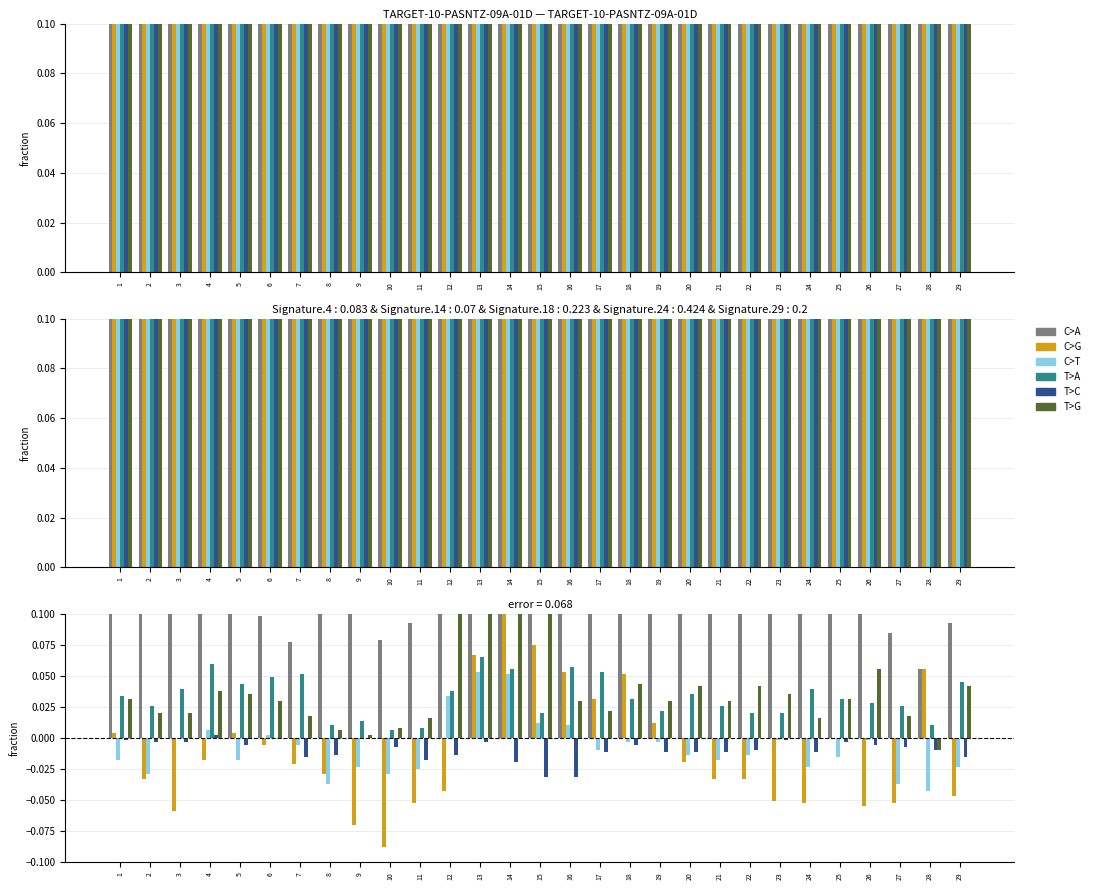

Rank the categories by C>A value from highest to lowest.

14, 13, 17, 18, 1, 23, 12, 22, 20, 16, 2, 21, 4, 5, 26, 24, 15, 25, 19, 3, 9, 8, 6, 11, 29, 27, 10, 7, 28